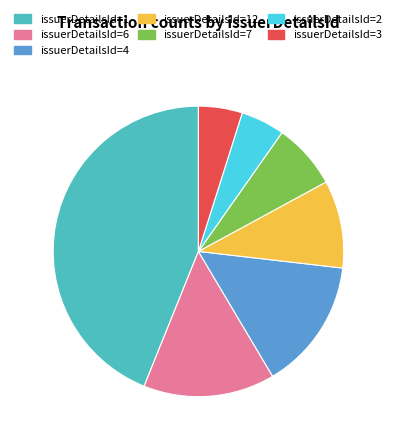

What is the largest slice in the pie chart?

issuerDetailsId=1